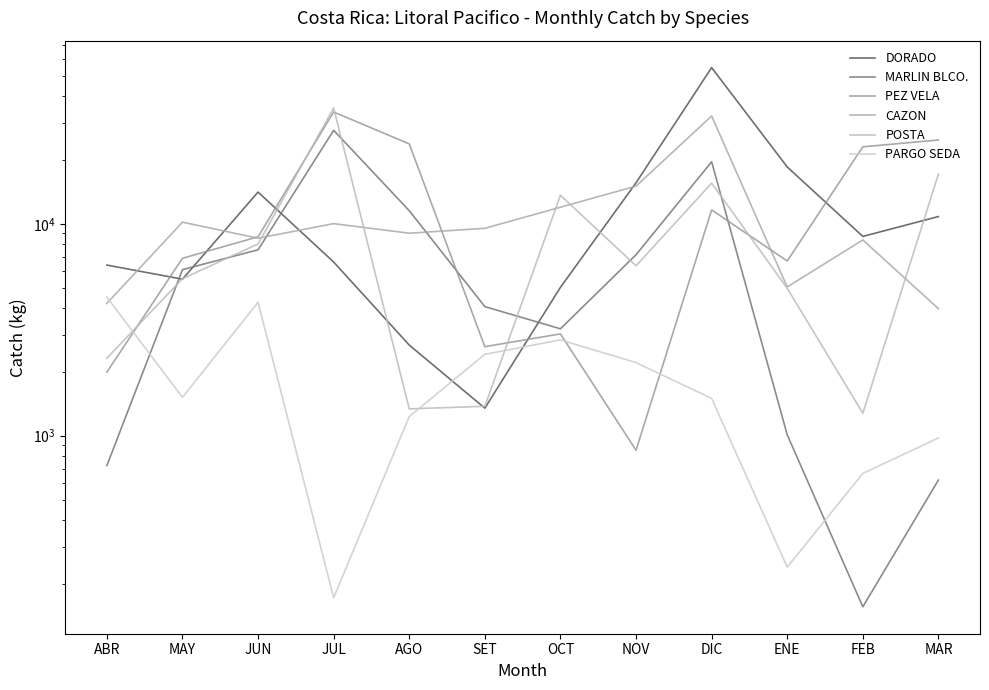

How many values in the PARGO SEDA series exceed 1517?

5